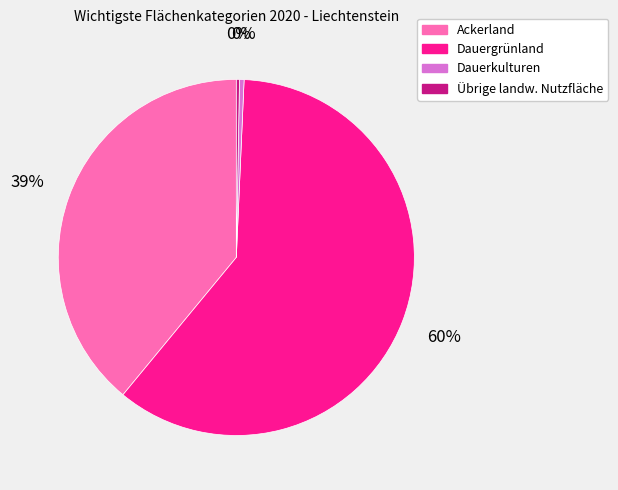

To the nearest percent, what is the average slice percentage?

25%